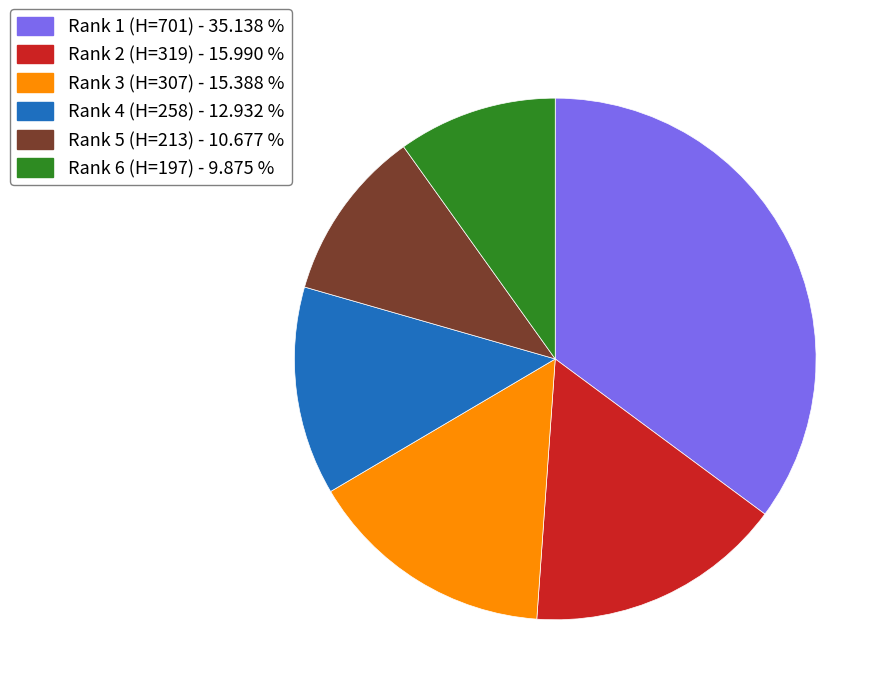

Is the sum of Rank 4 (H=258) - 12.932 % and Rank 1 (H=701) - 35.138 % greater than half?

No